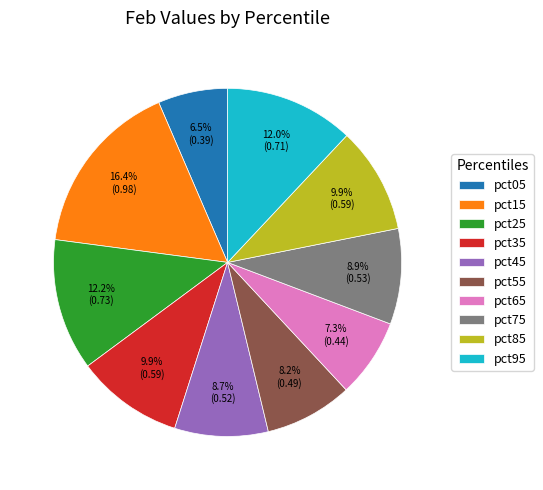

Which category has the smallest portion of the pie?

pct05